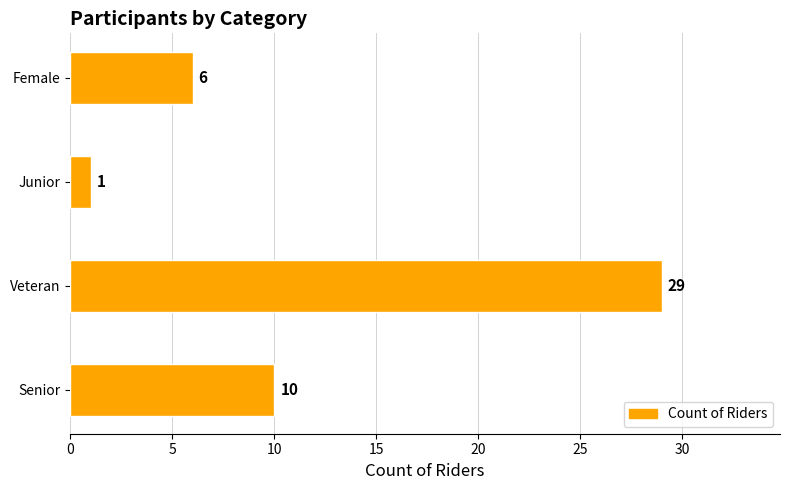

Reading bottom to top, what are all the values shown in this chart?

Senior=10	Veteran=29	Junior=1	Female=6